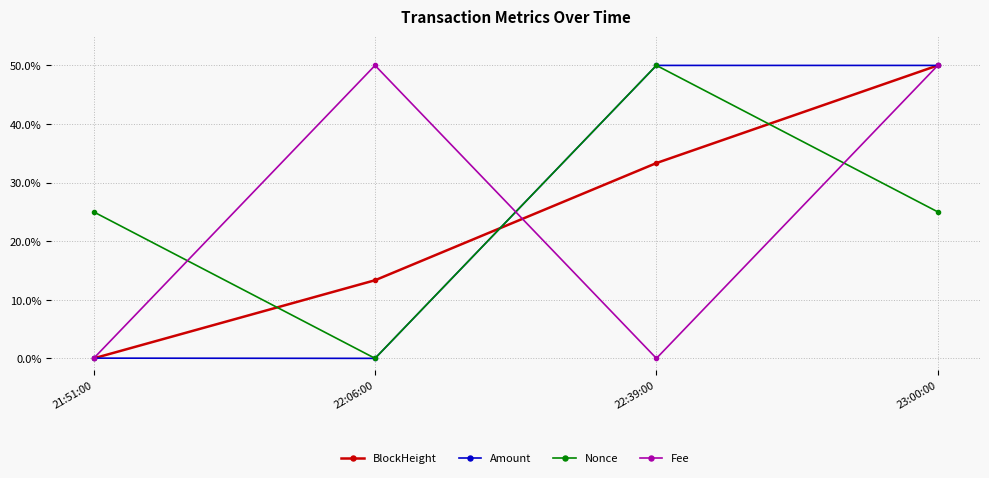

Which series ends up on top after the final intersection of Fee and Nonce?

Fee